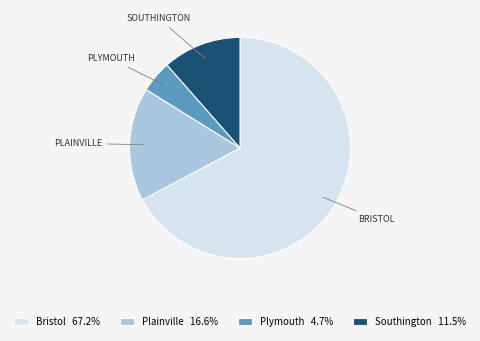

Which slice is the largest?

Bristol